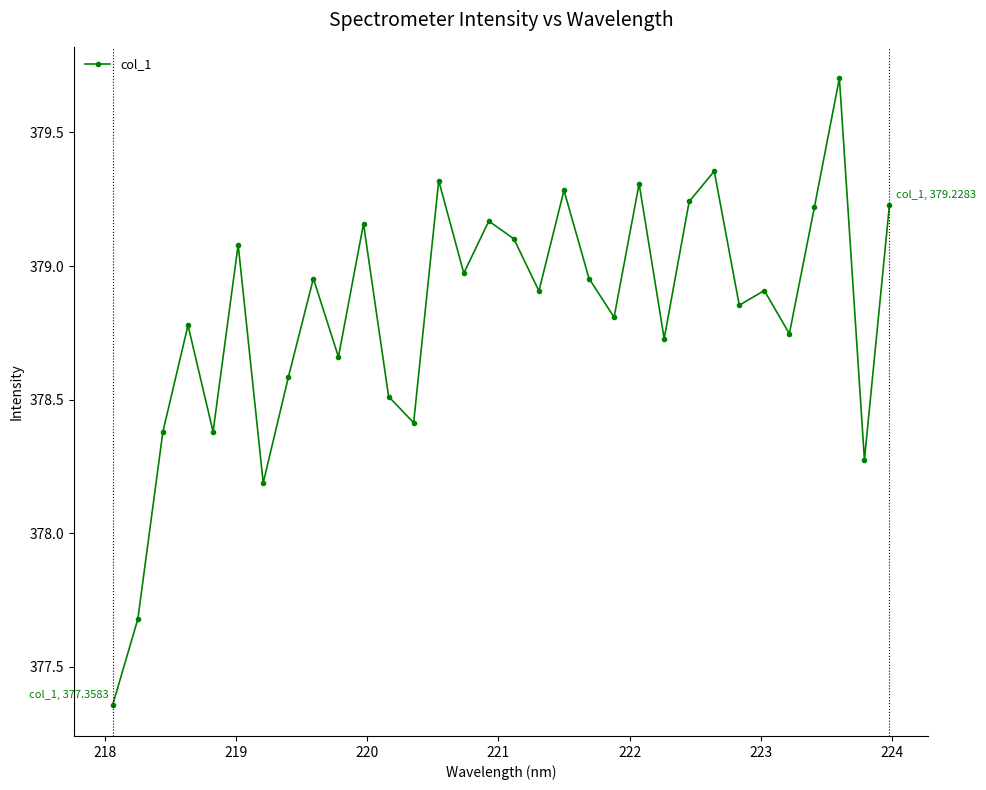

What is the maximum value shown in the chart?

379.7